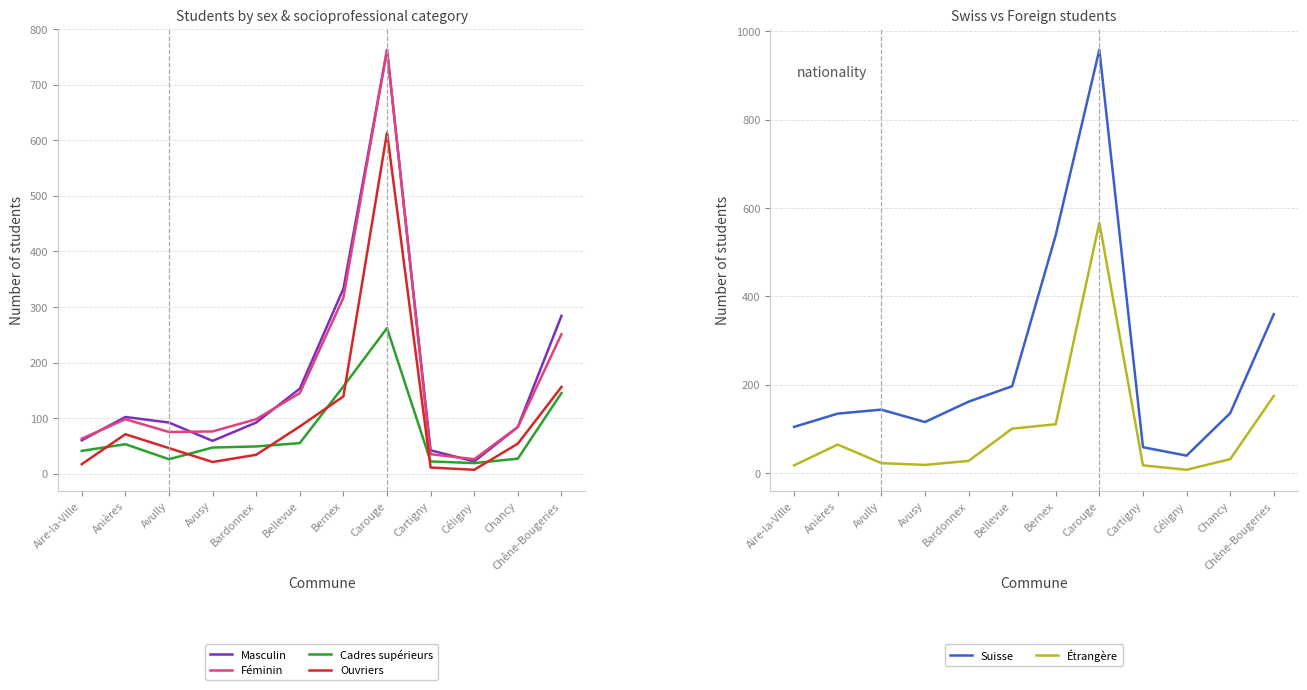

Where is the first local minimum for Masculin?

Avusy